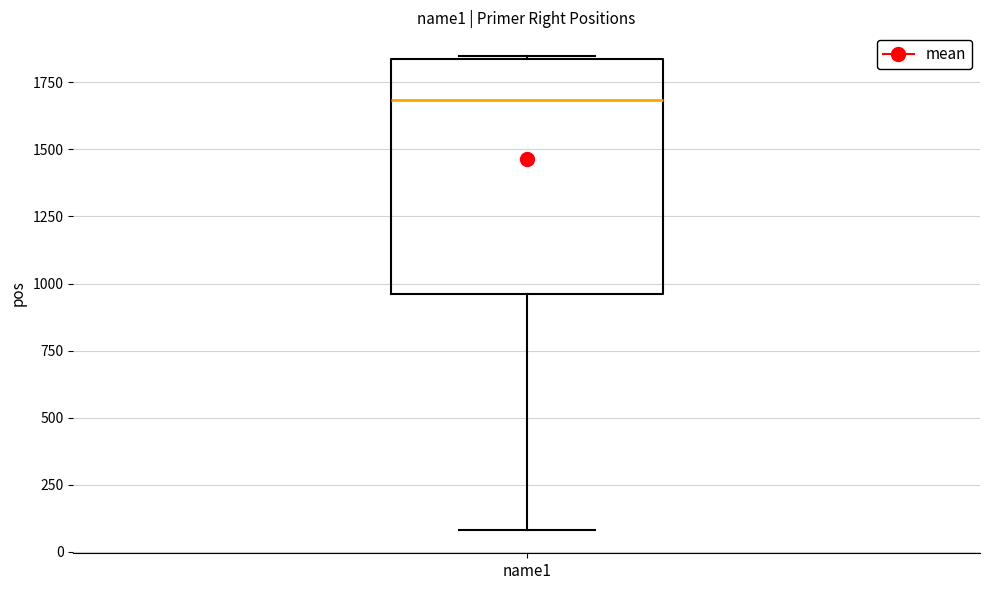

Read this box plot against the y-axis: the position of the median line, the range covered by the box, and the ends of both whiskers. The values are not printed on the chart, so give them approximately, as read against the axis.

median 1700, box 950 to 1850, whiskers 100 to 1850